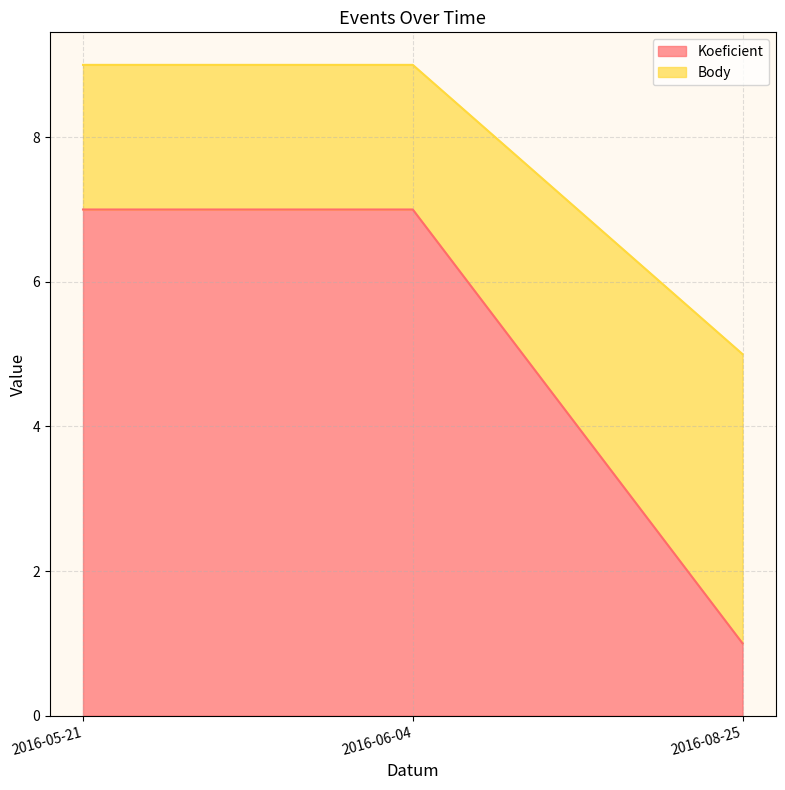

The Koeficient series shows 0 at 2016-08-25. True or false?

False